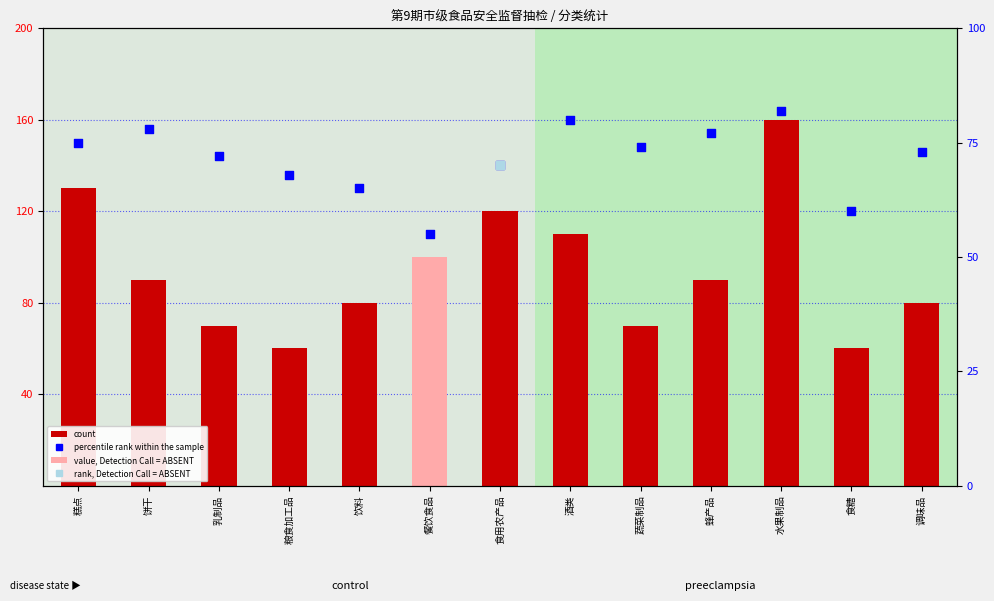

At how many categories does at least one series exceed 152?

1